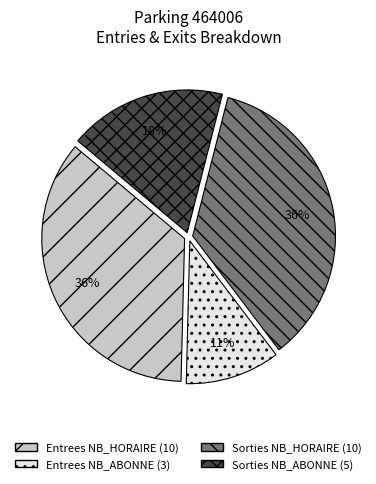

The Entrees NB_HORAIRE slice represents 36% of the pie. True or false?

True